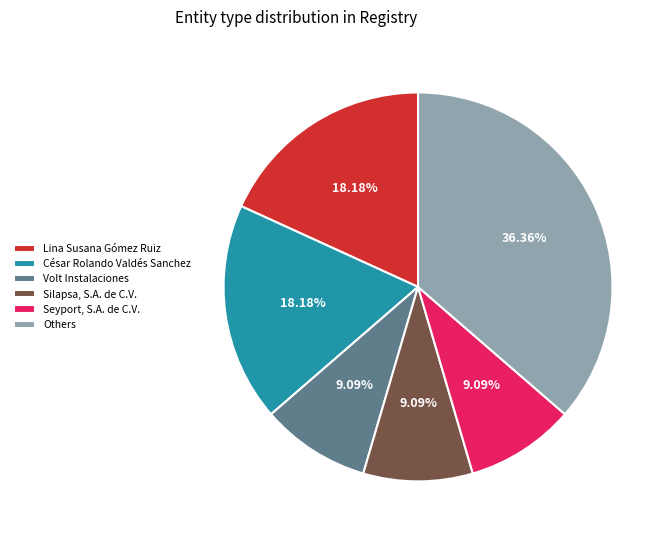

To the nearest percent, what percentage of the pie is César Rolando Valdés Sanchez?

18%